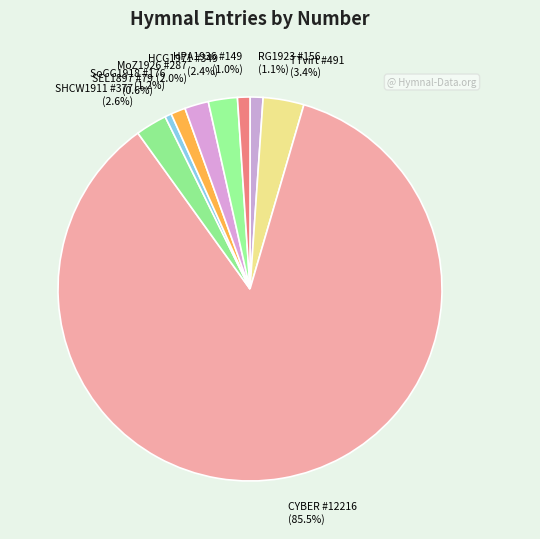

Which category accounts for the majority?

CYBER #12216